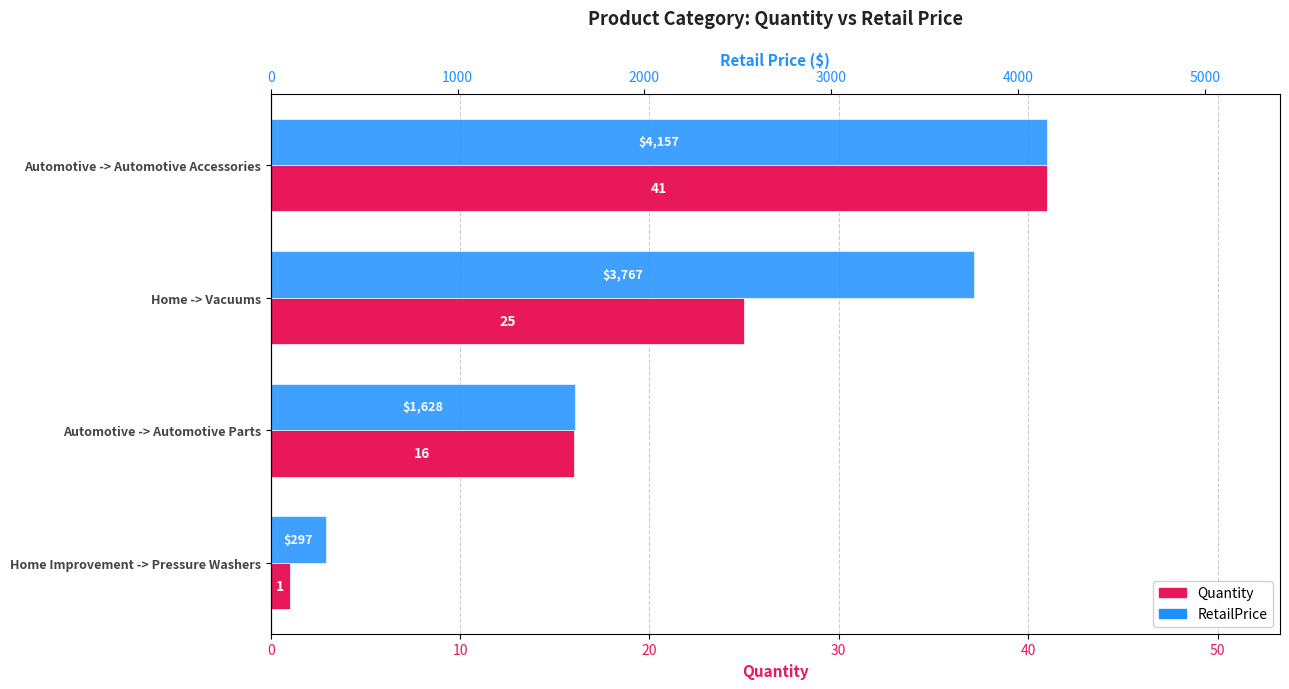

How many categories are shown in the chart?

4